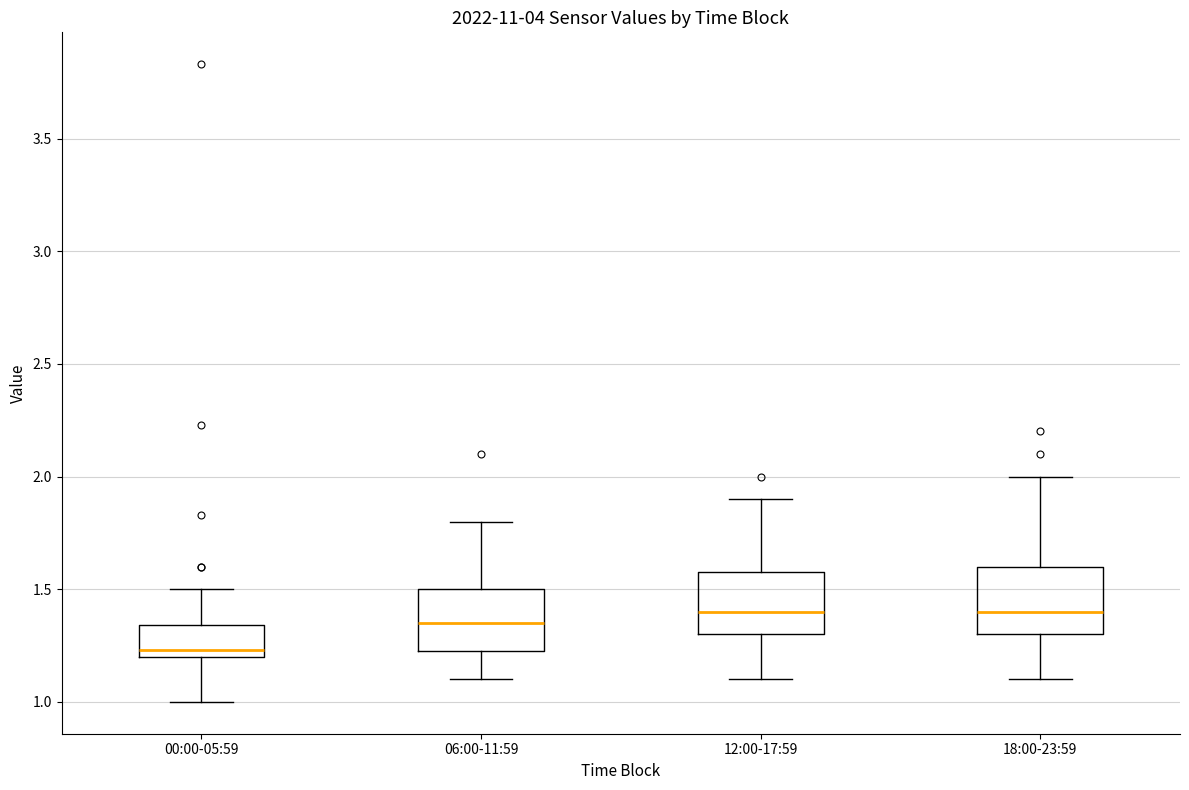

Reading left to right, transcribe this box plot: for each box, give where its median line is, the range the box spans, and where its two whiskers end, as read against the y-axis. The values are not printed on the chart, so give them approximately, as read against the axis.

00:00-05:59: median 1.25, box 1.20 to 1.35, whiskers 1.00 to 1.50
06:00-11:59: median 1.35, box 1.25 to 1.50, whiskers 1.10 to 1.80
12:00-17:59: median 1.40, box 1.30 to 1.60, whiskers 1.10 to 1.90
18:00-23:59: median 1.40, box 1.30 to 1.60, whiskers 1.10 to 2.00